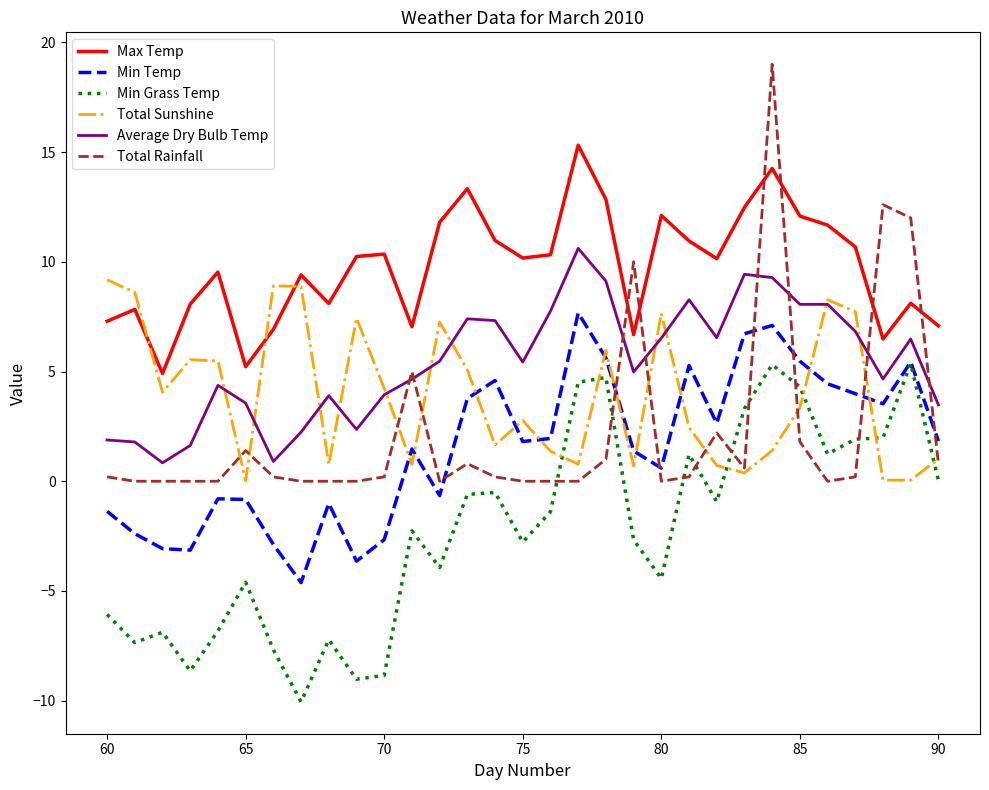

Which series has the widest spread of values?

Total Rainfall